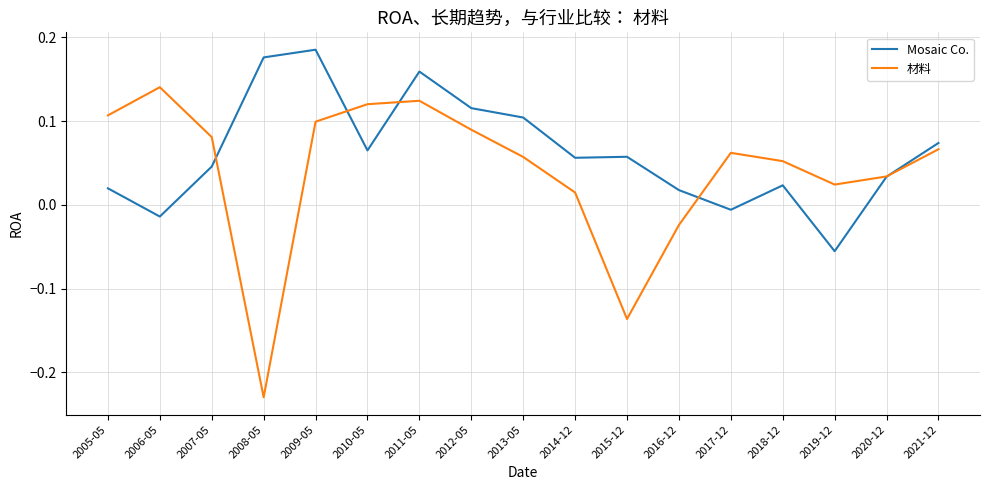

How many values in 材料 are above zero?

14